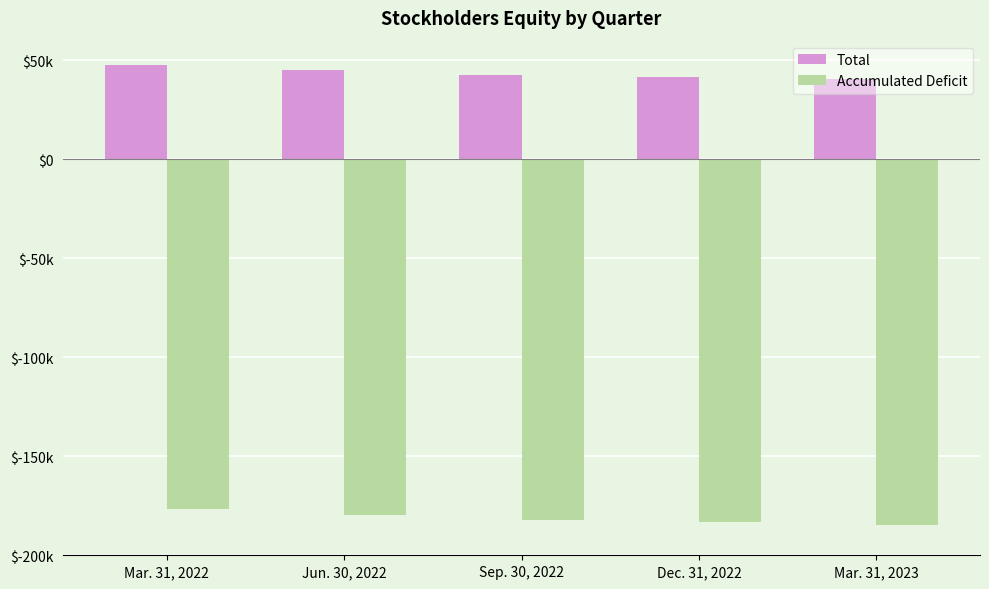

What position from the left is Sep. 30, 2022?

3